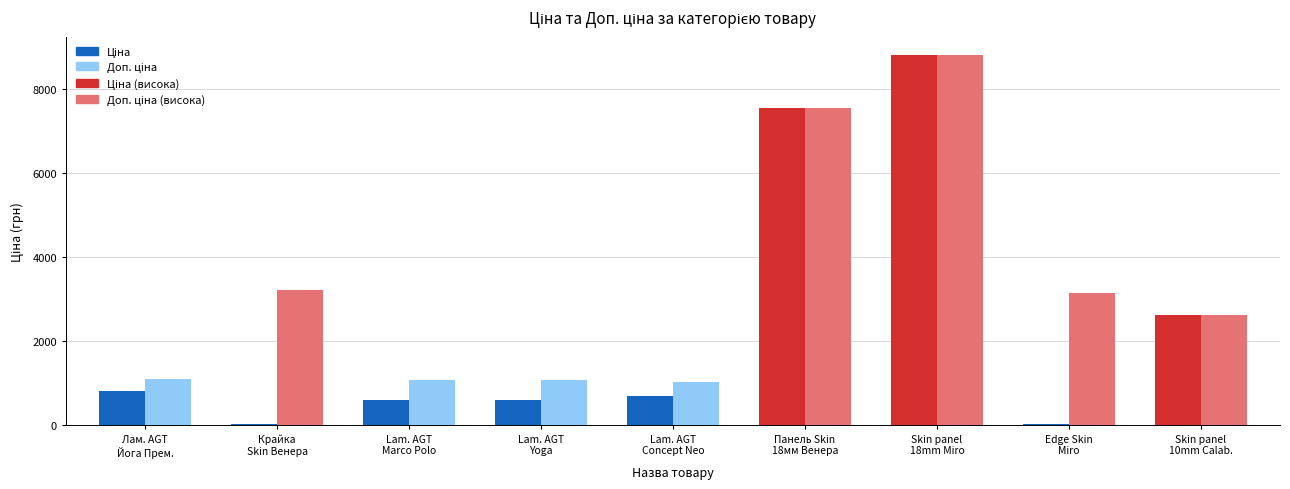

What is the maximum value shown in the chart?

8797.6